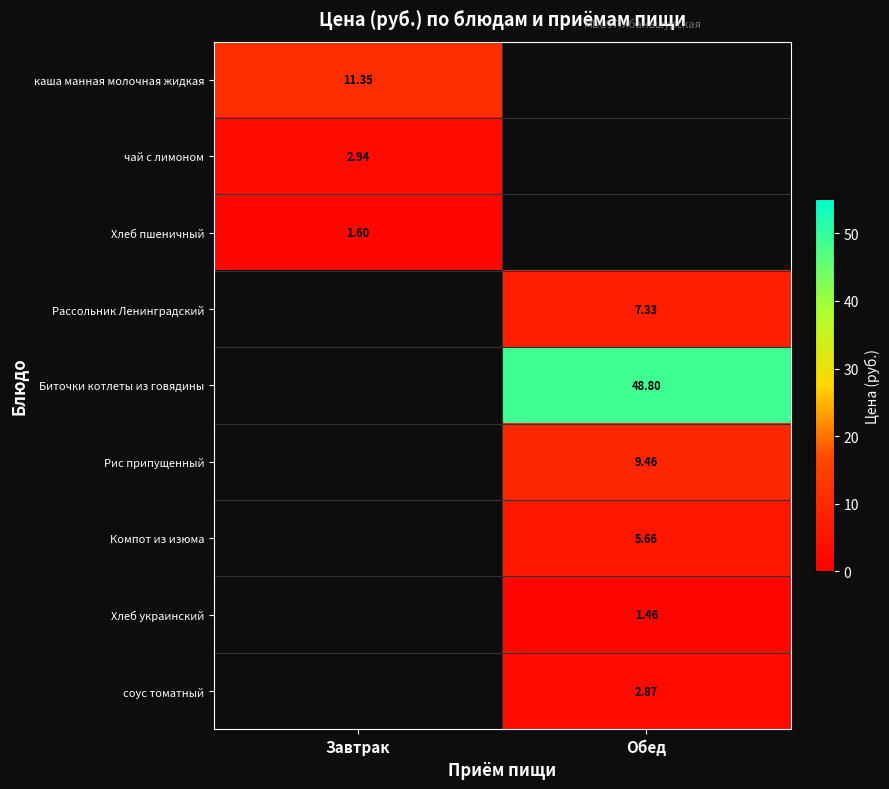

Where does the Рассольник Ленинградский series first go above 7?

Обед